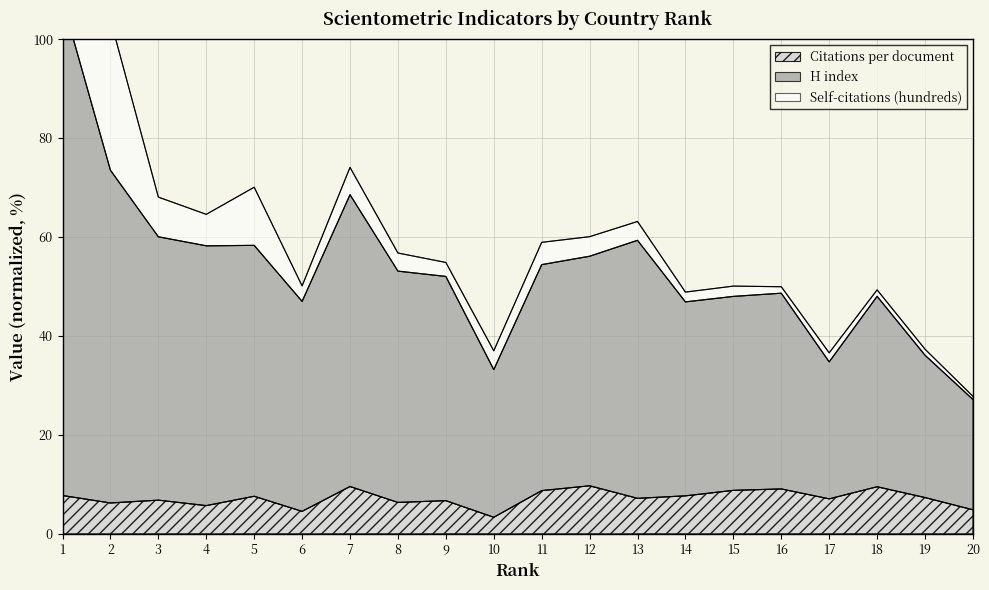

True or false: H index has a value of 83.6 at 5.

False